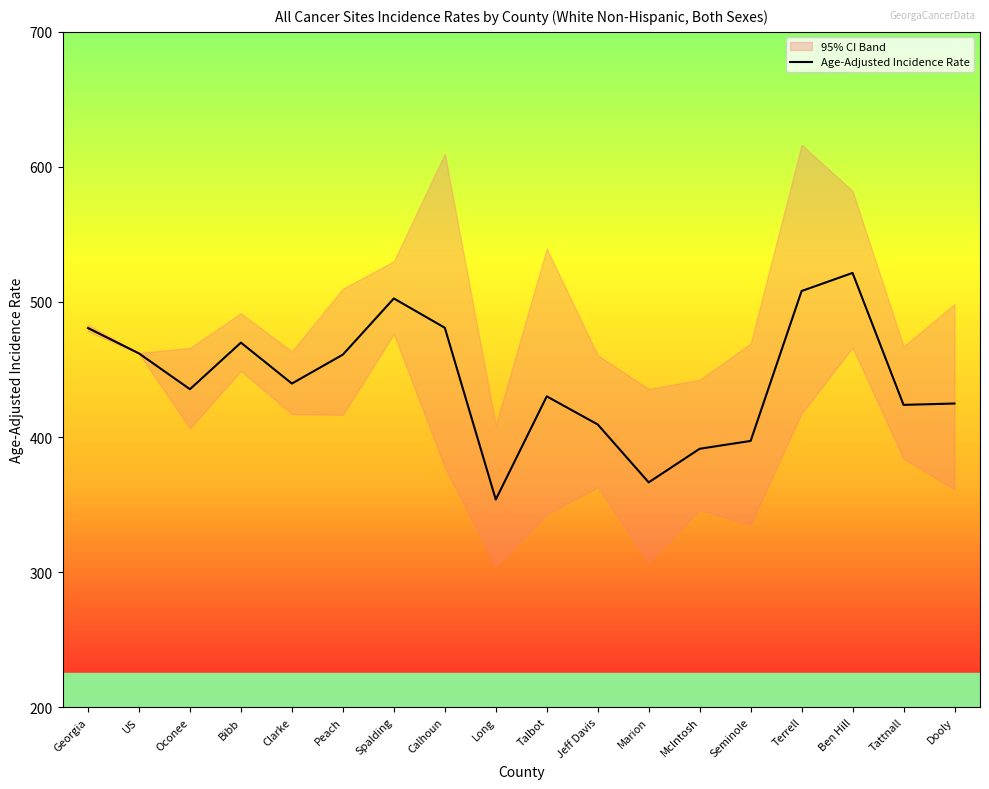

What is the label of the 4th point from the right?

Terrell